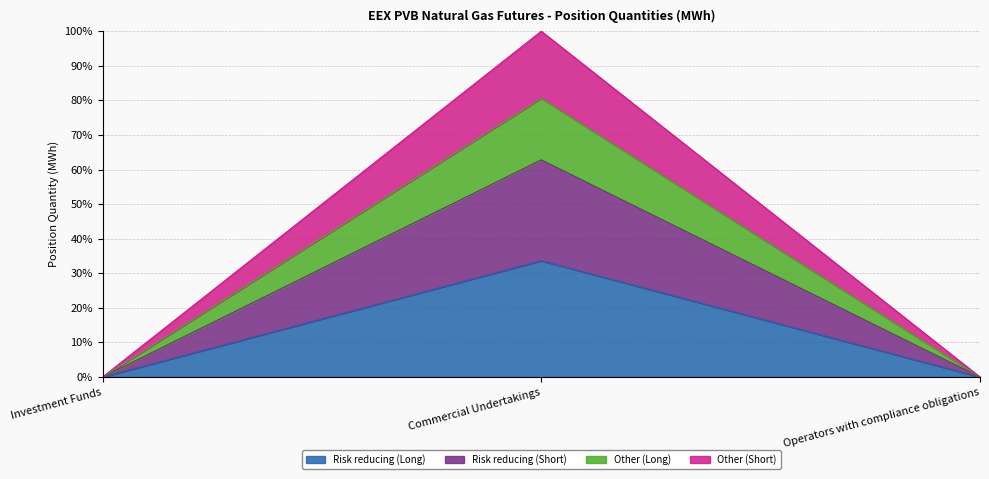

List the labels in order of Other (Long) value, largest first.

Commercial Undertakings, Investment Funds, Operators with compliance obligations